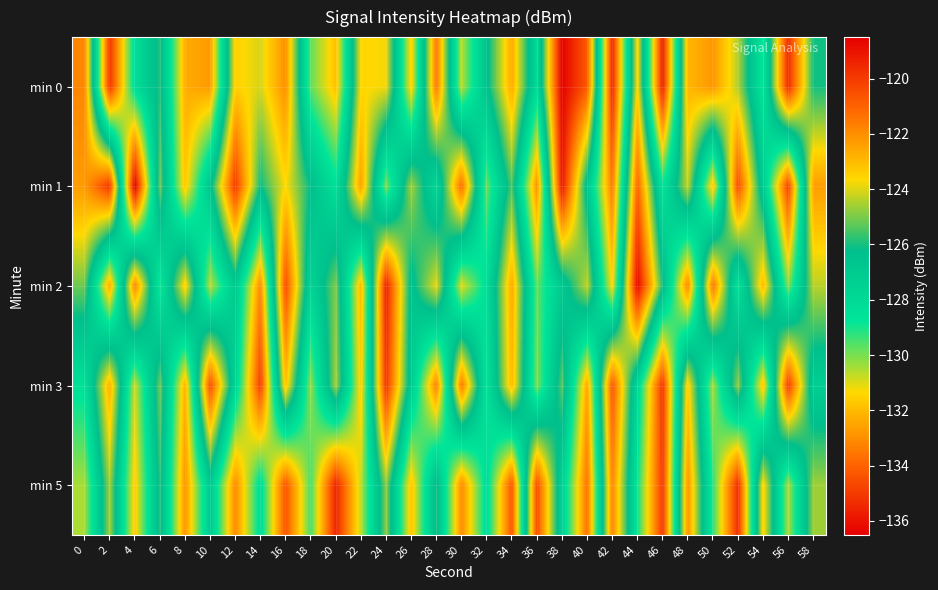

Reading right to left, list all the values displayed in this chart.

min 0: 58=-126.0	56=-119.7	54=-128.8	52=-124.4	50=-122.2	48=-122.9	46=-135.6	44=-123.5	42=-135.4	40=-120.8	38=-118.6	36=-128.1	34=-122.6	32=-126.5	30=-130.7	28=-121.5	26=-131.7	24=-123.8	22=-123.6	20=-131.9	18=-129.8	16=-122.0	14=-124.1	12=-123.5	10=-132.7	8=-132.3	6=-125.9	4=-128.3	2=-135.1	0=-121.8
min 1: 58=-122.3	56=-134.8	54=-127.1	52=-120.5	50=-131.9	48=-124.2	46=-128.7	44=-121.0	42=-133.5	40=-126.8	38=-119.1	36=-133.0	34=-125.4	32=-129.9	30=-121.2	28=-127.9	26=-124.6	24=-130.1	22=-122.3	20=-128.5	18=-126.2	16=-123.6	14=-126.1	12=-120.0	10=-126.6	8=-131.8	6=-125.1	4=-136.5	2=-120.0	0=-122.3
min 2: 58=-124.4	56=-130.1	54=-122.9	52=-128.7	50=-121.4	48=-133.2	46=-126.0	44=-118.7	42=-131.5	40=-124.3	38=-127.0	36=-129.8	34=-122.6	32=-128.3	30=-131.1	28=-123.9	26=-126.6	24=-119.4	22=-132.2	20=-124.9	18=-127.7	16=-120.5	14=-133.1	12=-126.9	10=-130.7	8=-123.3	6=-129.0	4=-121.8	2=-132.5	0=-125.1
min 3: 58=-127.3	56=-120.1	54=-131.9	52=-124.7	50=-130.5	48=-123.3	46=-135.1	44=-127.9	42=-120.7	40=-132.5	38=-125.3	36=-130.1	34=-122.9	32=-128.7	30=-121.5	28=-133.3	26=-127.1	24=-119.9	22=-131.7	20=-124.5	18=-130.3	16=-123.1	14=-134.9	12=-127.7	10=-120.5	8=-132.3	6=-125.1	4=-130.9	2=-122.7	0=-128.5
min 5: 58=-124.7	56=-130.5	54=-123.4	52=-135.3	50=-129.2	48=-122.1	46=-135.0	44=-128.9	42=-121.8	40=-133.7	38=-127.5	36=-120.4	34=-134.3	32=-128.2	30=-133.1	28=-126.0	26=-131.9	24=-124.8	22=-130.7	20=-135.6	18=-129.4	16=-134.3	14=-128.2	12=-133.1	10=-127.0	8=-132.9	6=-125.8	4=-131.7	2=-124.6	0=-130.5